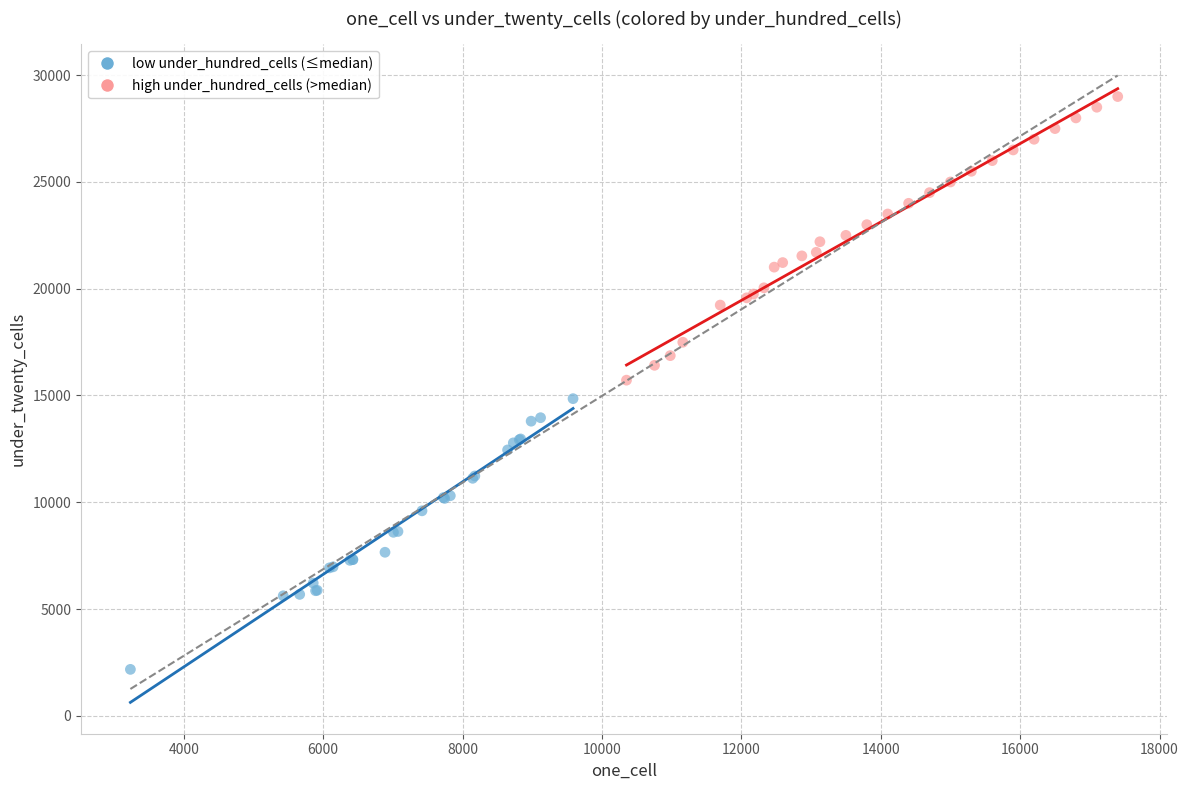

Which series has the widest spread of Y values?

high under_hundred_cells (>median)